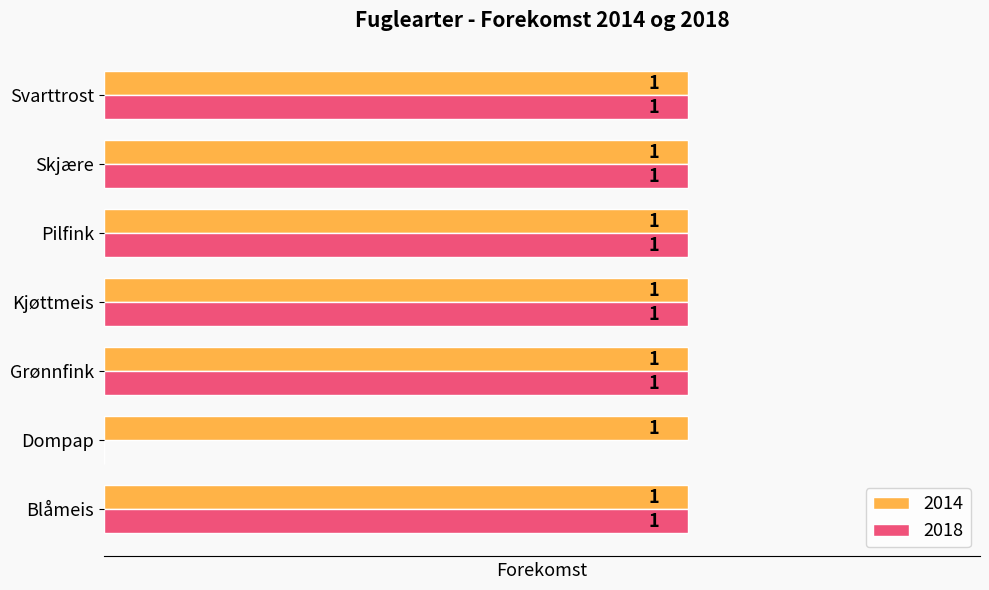

At which label is 2018 closest to 0?

Dompap